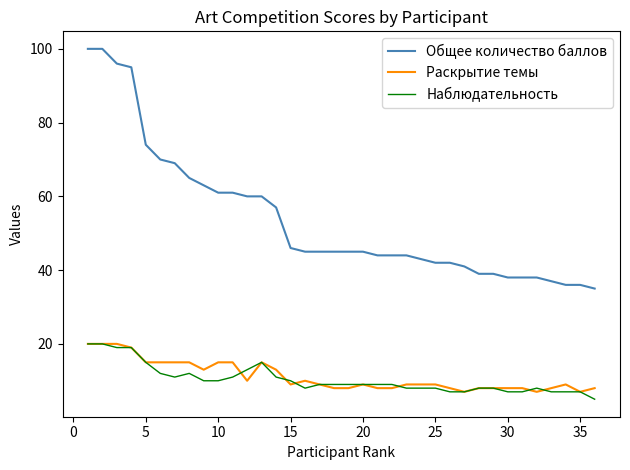

Which series has the largest total across all categories?

Общее количество баллов